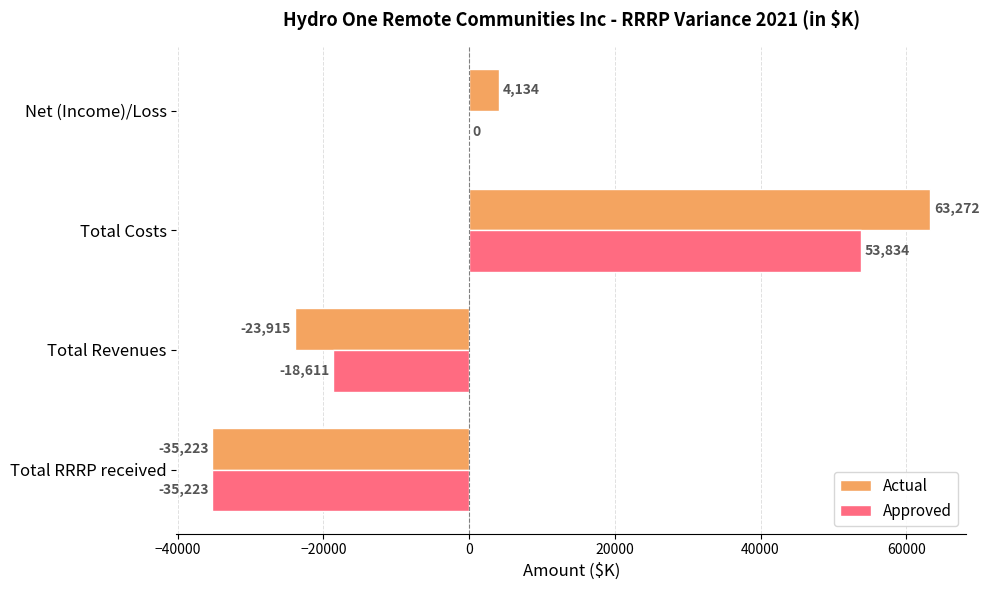

What is the maximum value shown in the chart?

63272